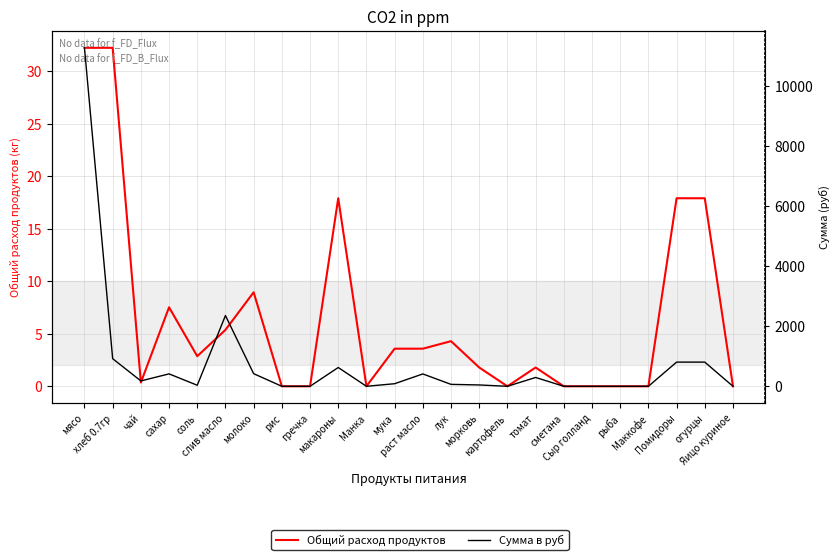

What position from the right is сметана?

7